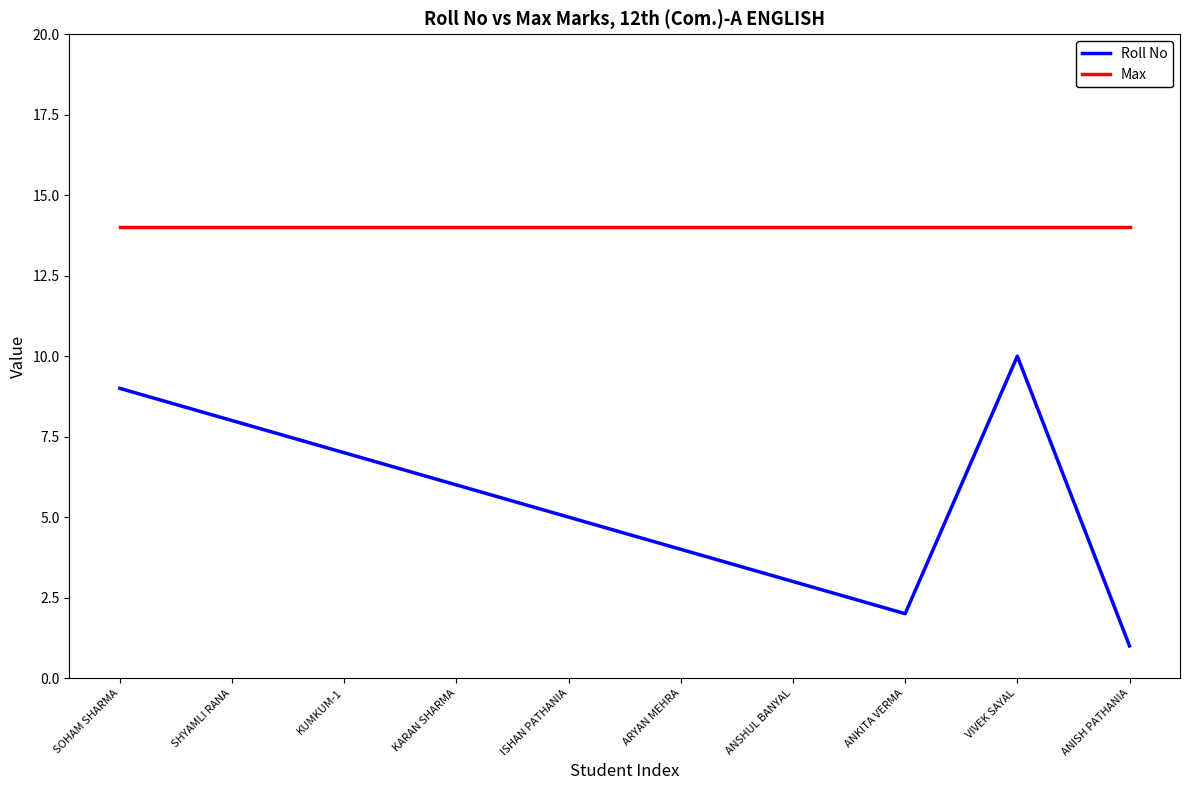

What is the sum of the Roll No values at ANKITA VERMA and ANISH PATHANIA?

3